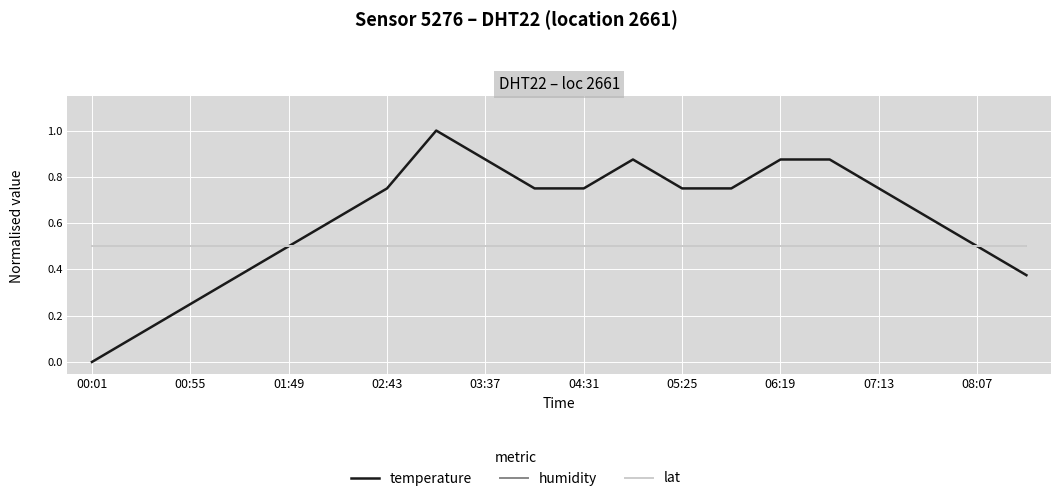

What is the difference between the maximum and second lowest values in the temperature series?

0.9